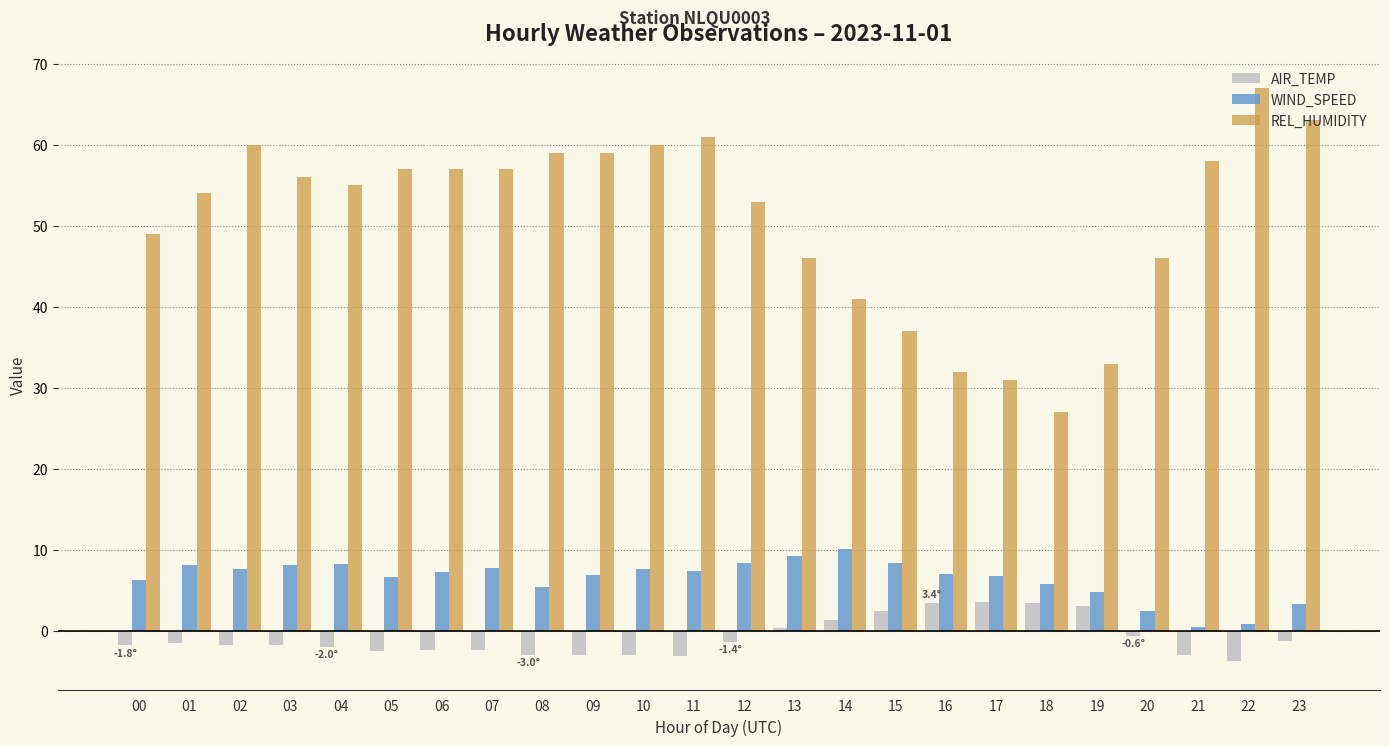

What is the approximate value of WIND_SPEED at 21?

0.5